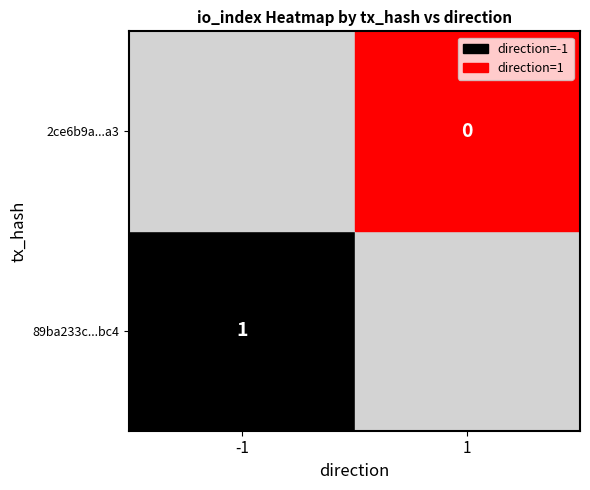

What is the maximum value for 89ba233c1ed7f7e9dd22b9e2c04c02c06737bc4?

1